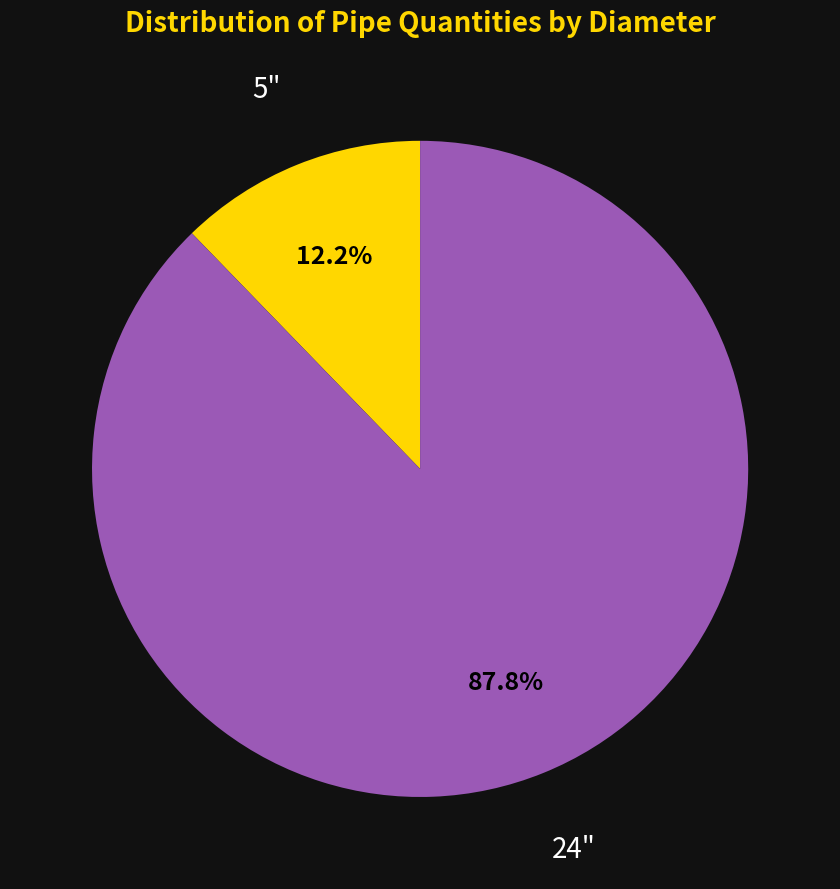

How much of the chart is everything except 24"?

12.2%